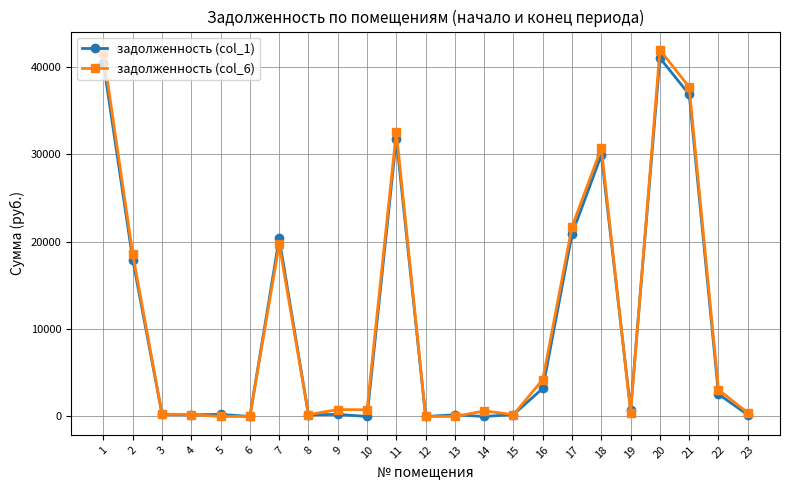

At which label is задолженность (col_1) closest to 20519?

7